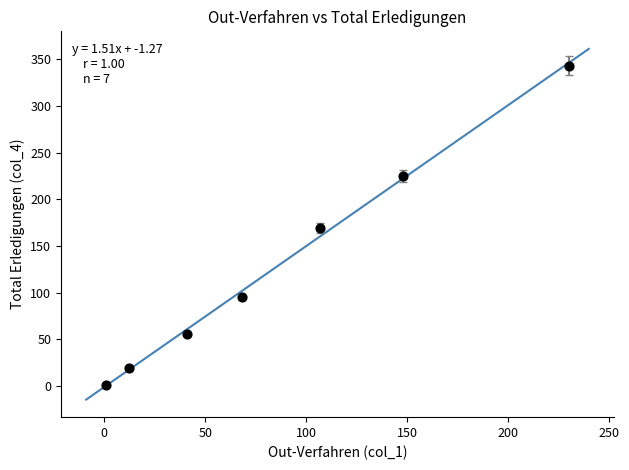

What is the average X value?

87